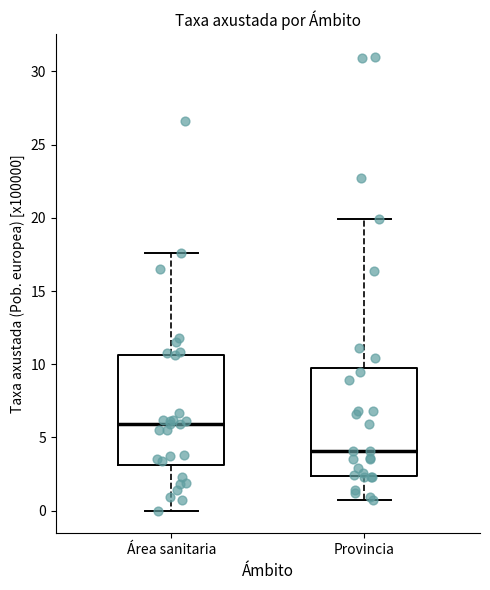

Reading left to right, read every box against the y-axis: the position of its median line, the range the box covers, and the ends of its whiskers. The values are not printed on the chart, so give them approximately, as read against the axis.

Área sanitaria: median 6.0, box 3.0 to 10.5, whiskers 0.0 to 17.5
Provincia: median 4.0, box 2.5 to 9.5, whiskers 0.5 to 20.0